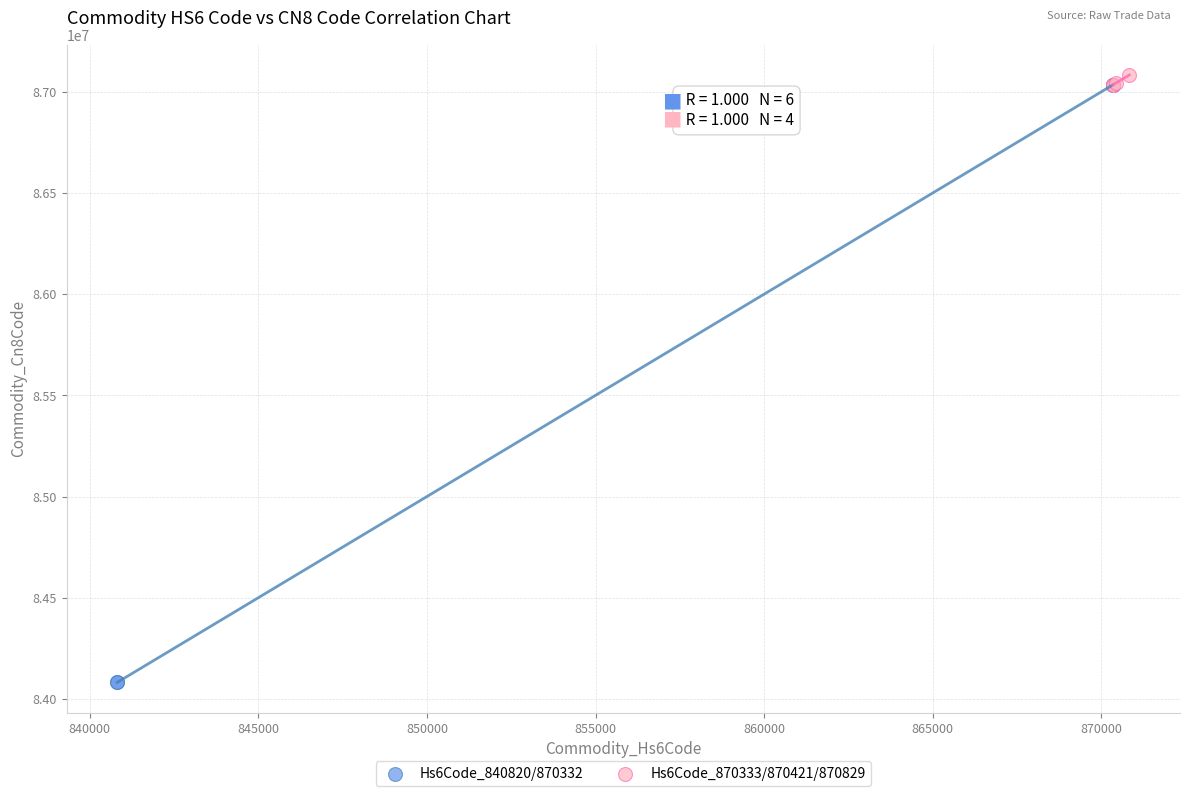

Which series has the largest Y range (max minus min)?

Hs6Code_840820/870332